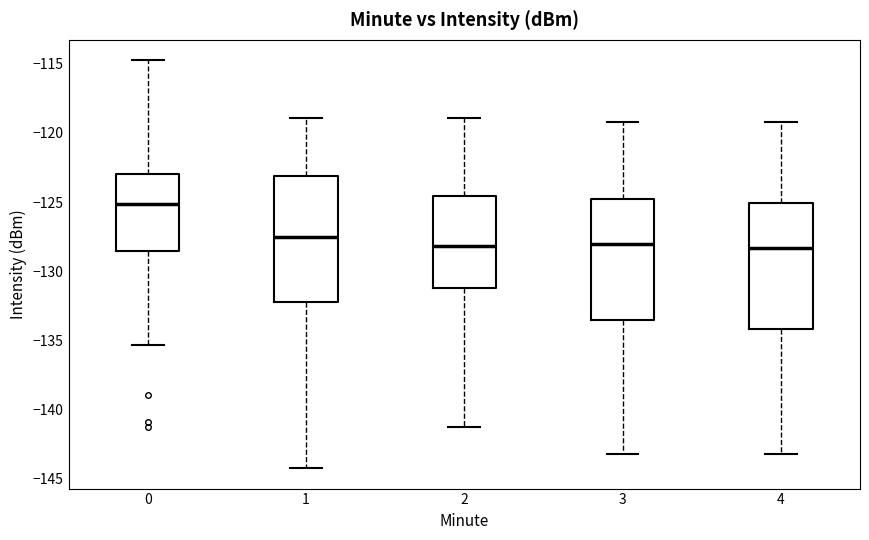

Reading left to right, read every box against the y-axis: the position of its median line, the range the box covers, and the ends of its whiskers. The values are not printed on the chart, so give them approximately, as read against the axis.

0: median -125.0, box -128.5 to -123.0, whiskers -135.5 to -114.5
1: median -127.5, box -132.0 to -123.0, whiskers -144.0 to -119.0
2: median -128.0, box -131.0 to -124.5, whiskers -141.0 to -119.0
3: median -128.0, box -133.5 to -125.0, whiskers -143.0 to -119.0
4: median -128.5, box -134.0 to -125.0, whiskers -143.0 to -119.0